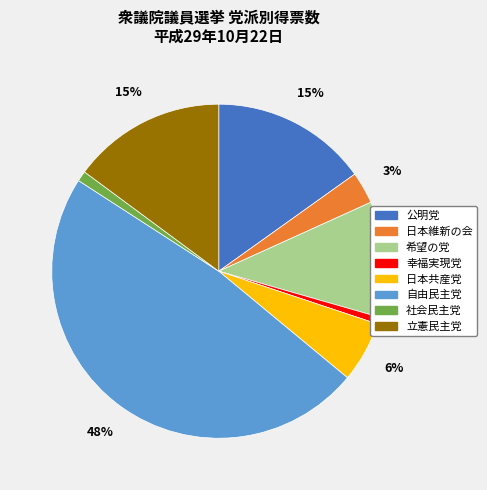

To the nearest percent, what percentage of the pie is 日本共産党?

6%